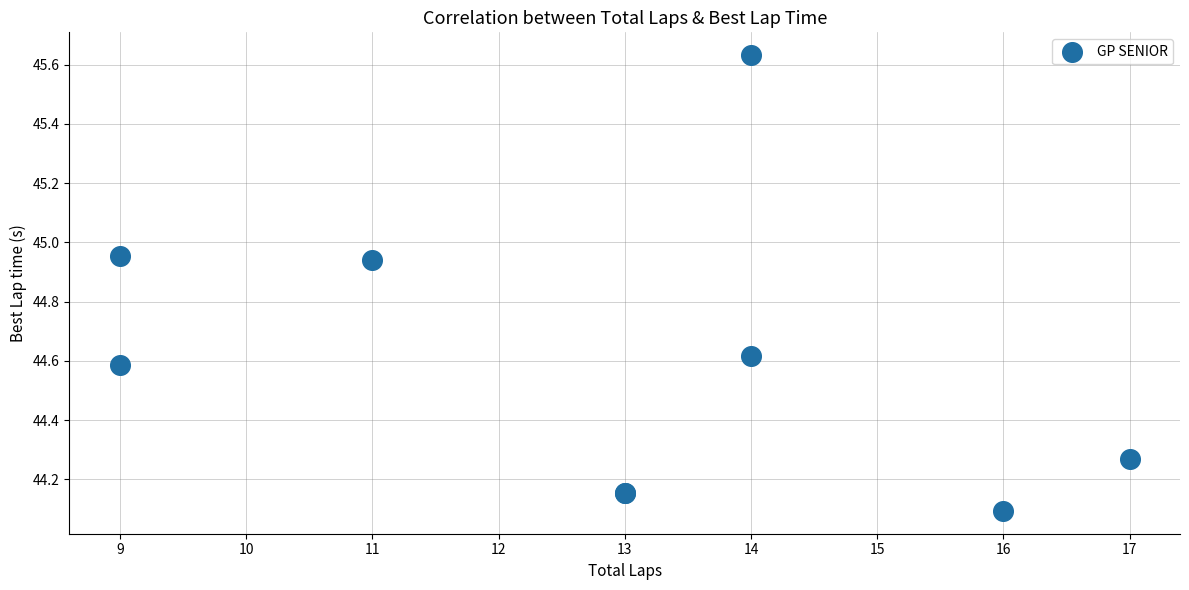

What Y value in the scatter plot is closest to 44?

44.1